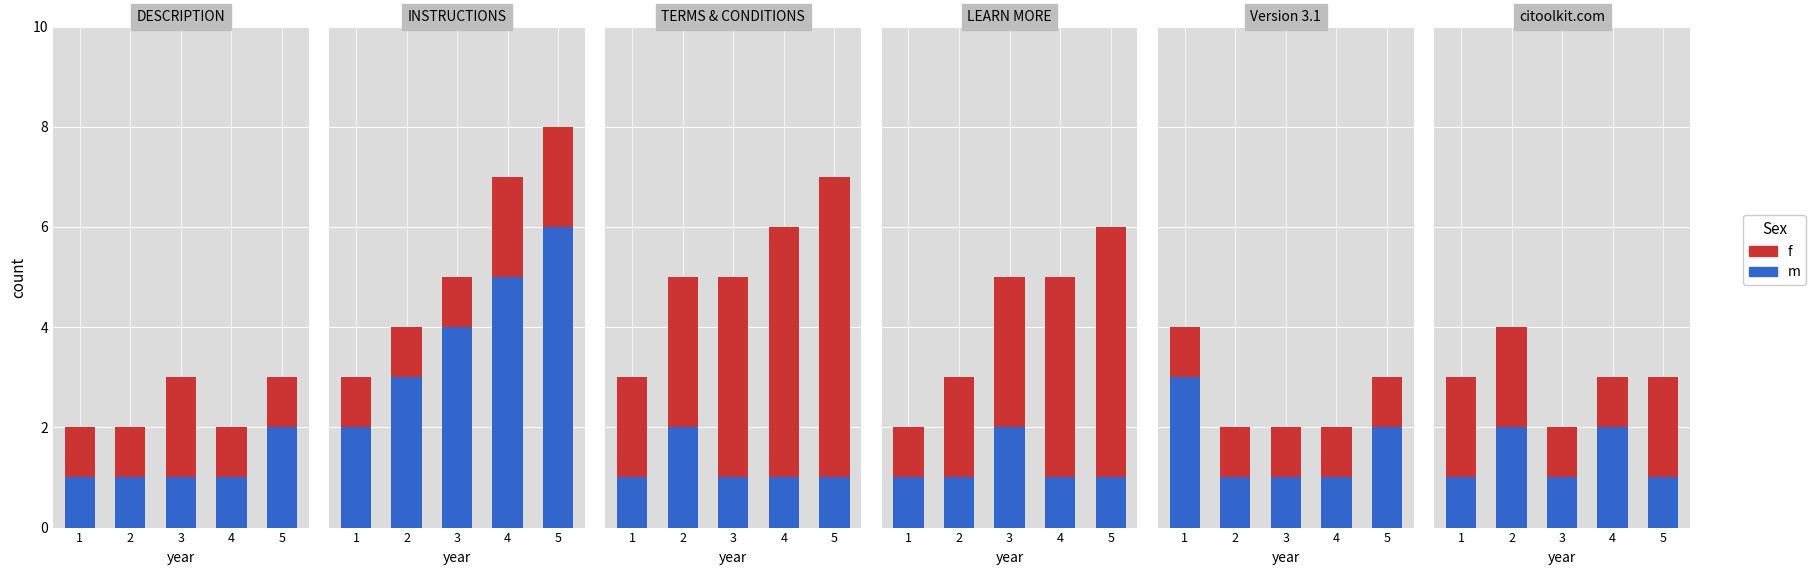

What is the difference between the m values at 4 and 5?

1